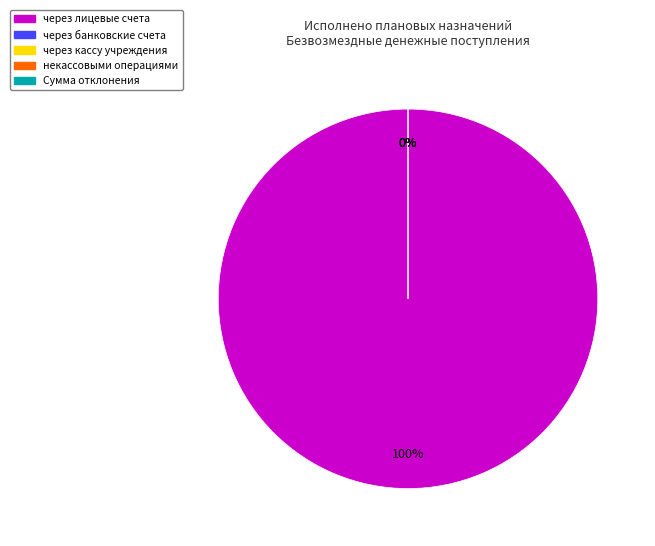

To the nearest percent, what is the difference between the Сумма отклонения and через лицевые счета slice percentages?

100%